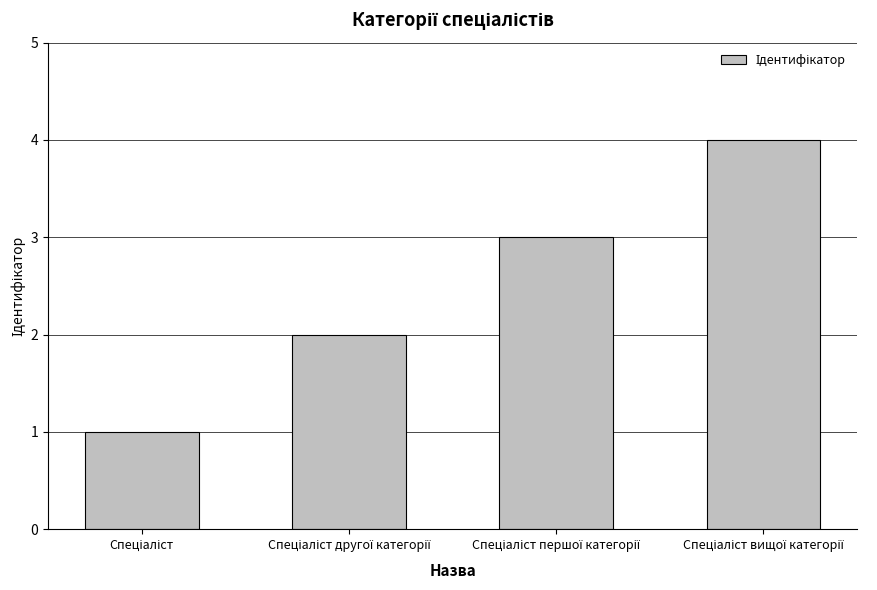

What is the greatest value displayed?

4